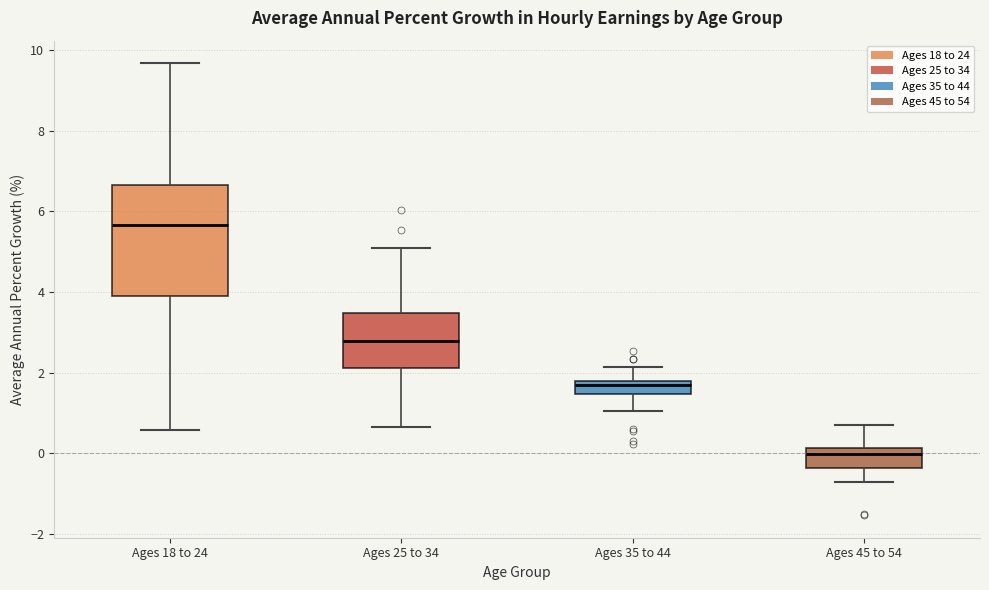

Reading left to right, transcribe this box plot: for each box, give where its median line is, the range the box spans, and where its two whiskers end, as read against the y-axis. The values are not printed on the chart, so give them approximately, as read against the axis.

Ages 18 to 24: median 5.6, box 4.0 to 6.6, whiskers 0.6 to 9.6
Ages 25 to 34: median 2.8, box 2.2 to 3.4, whiskers 0.6 to 5.0
Ages 35 to 44: median 1.6, box 1.4 to 1.8, whiskers 1.0 to 2.2
Ages 45 to 54: median 0.0, box -0.4 to 0.2, whiskers -0.8 to 0.6